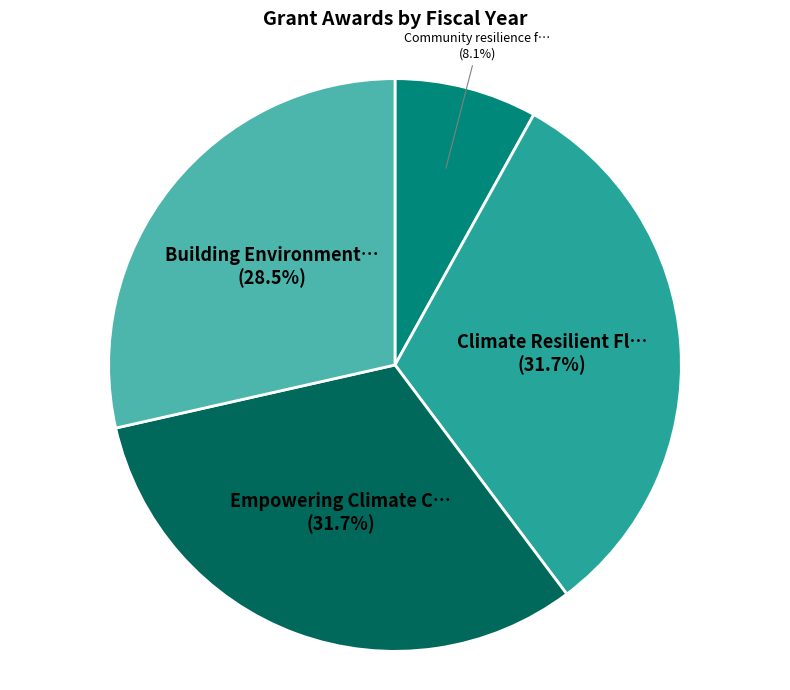

Does any single category account for the majority?

No